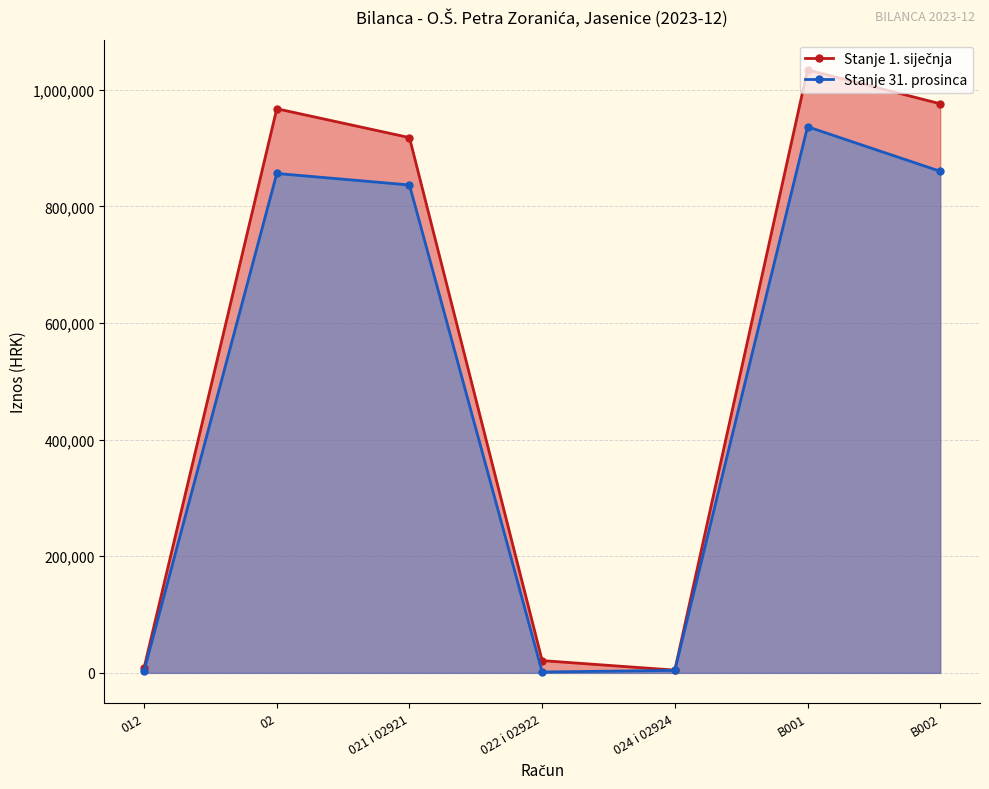

True or false: Stanje 31. prosinca and Stanje 1. siječnja cross at least once.

False